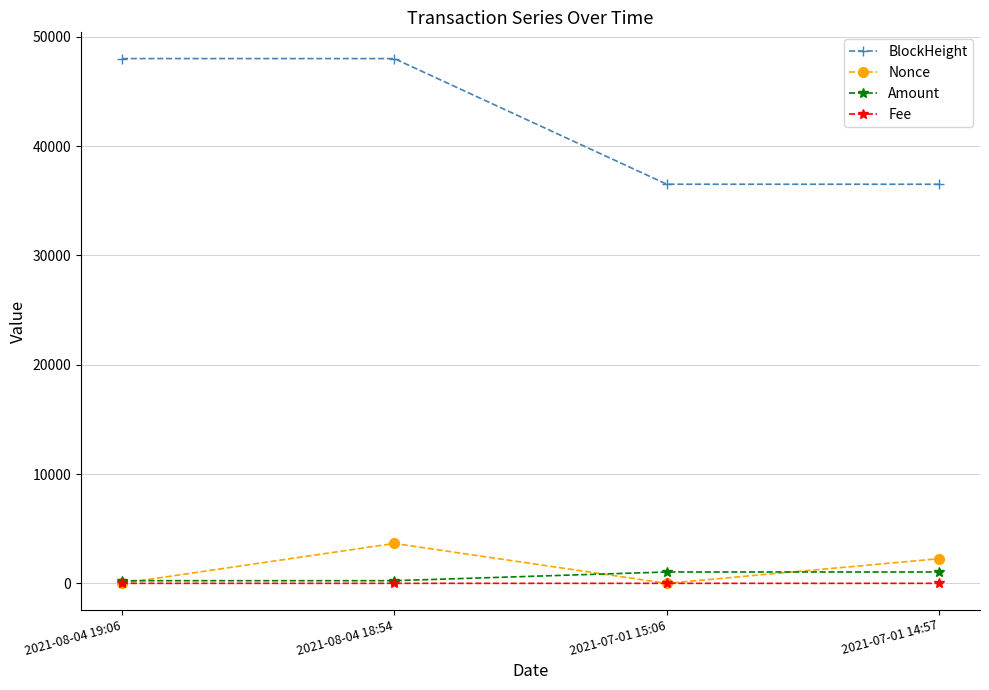

The value of BlockHeight at 2021-08-04 19:06 is 75406.6. True or false?

False